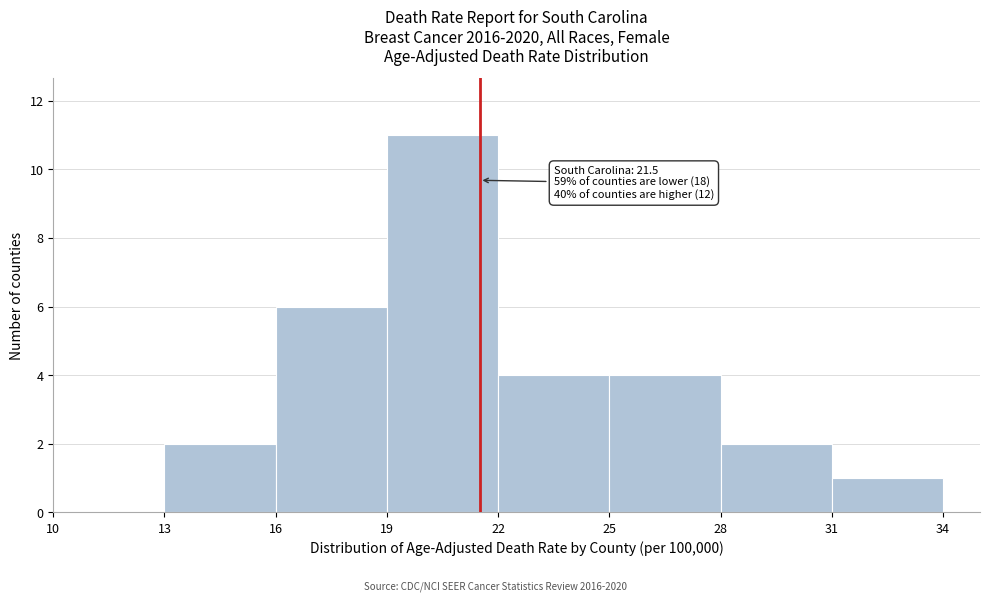

Which range on the x-axis has the tallest bar?

19 to 22